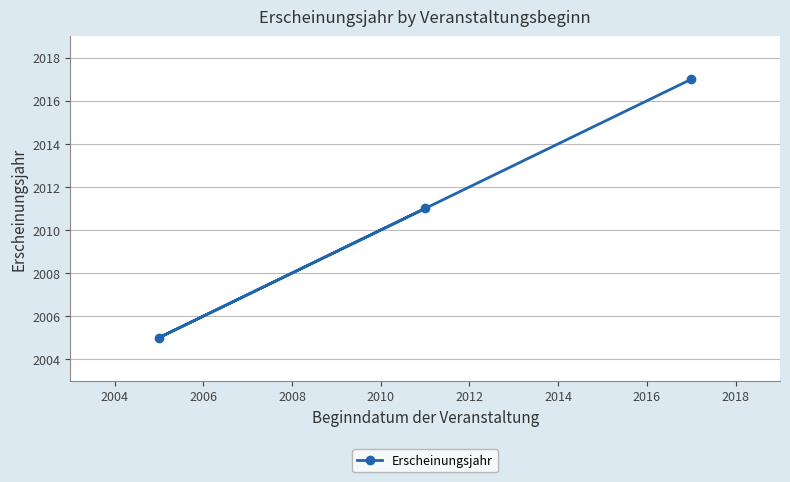

What is the smallest value displayed?

2005